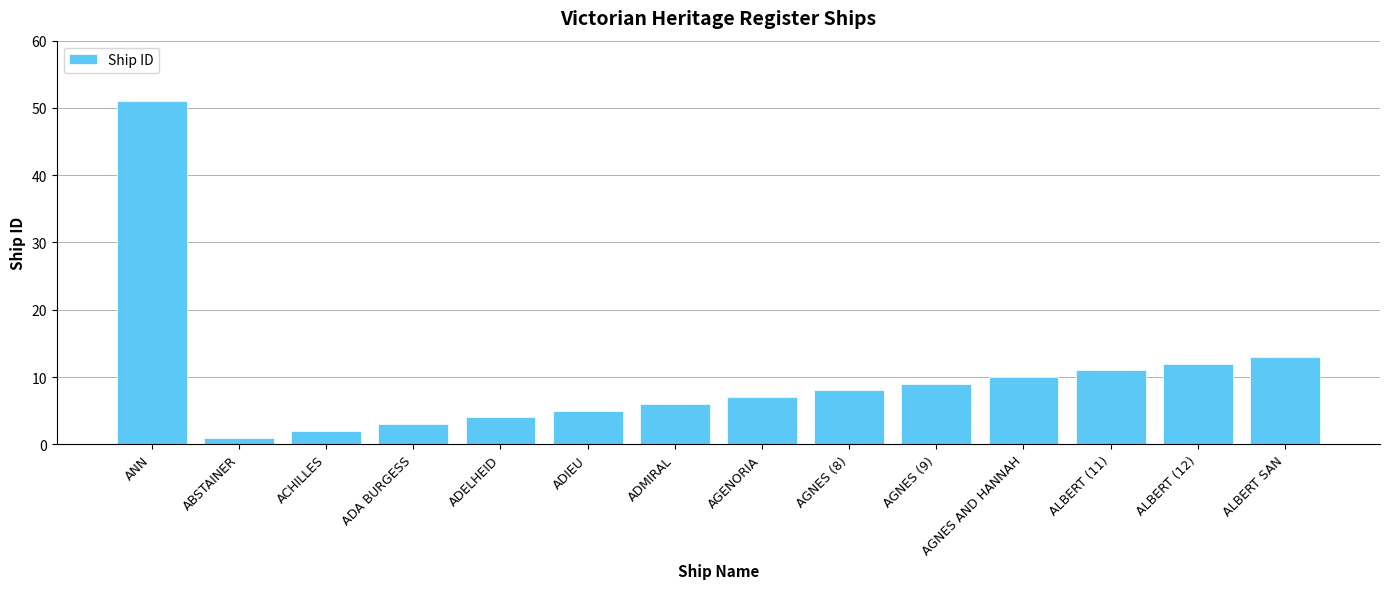

True or false: the data shows 2 at AGENORIA.

False